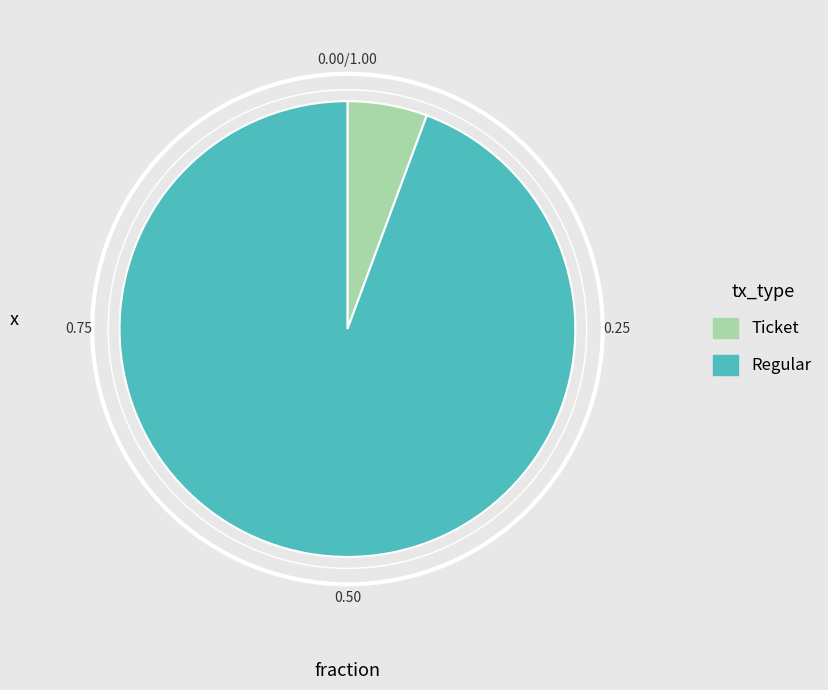

Which slice is the largest?

Regular